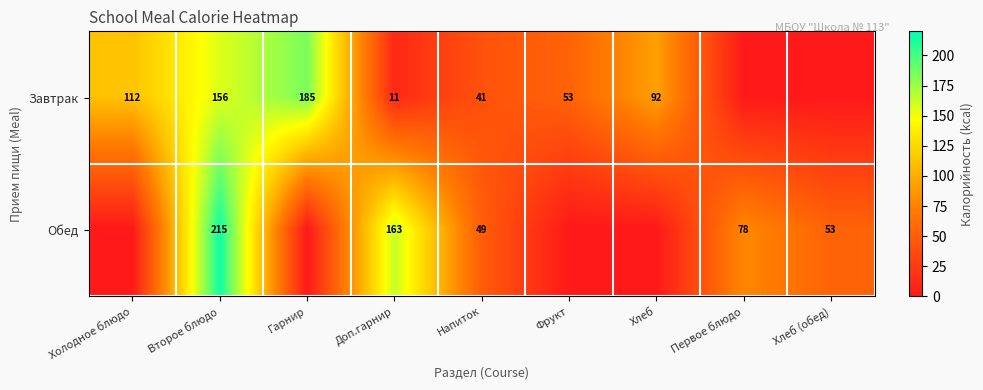

Which series changed the most between Второе блюдо and Напиток?

Обед